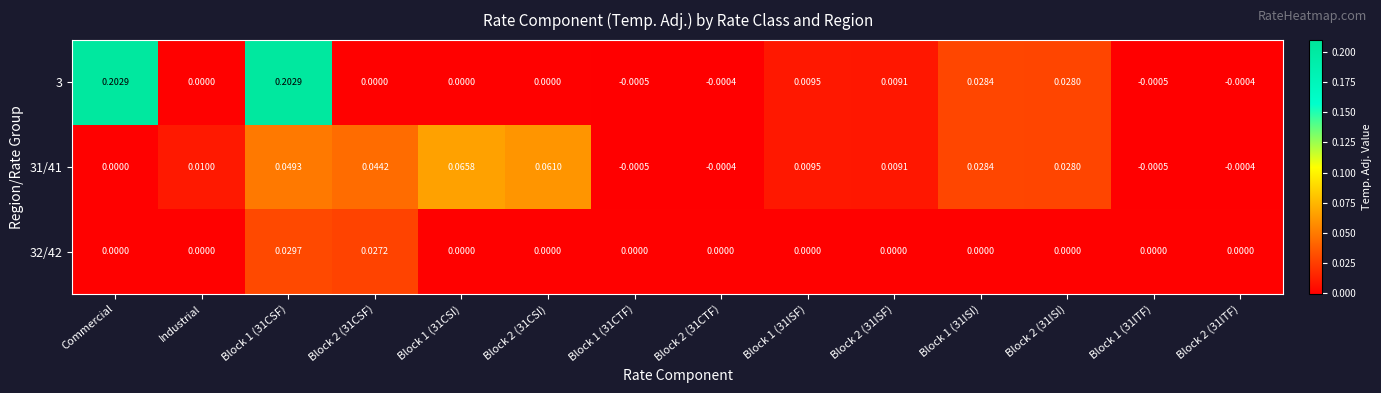

Which series has the largest total across all categories?

3